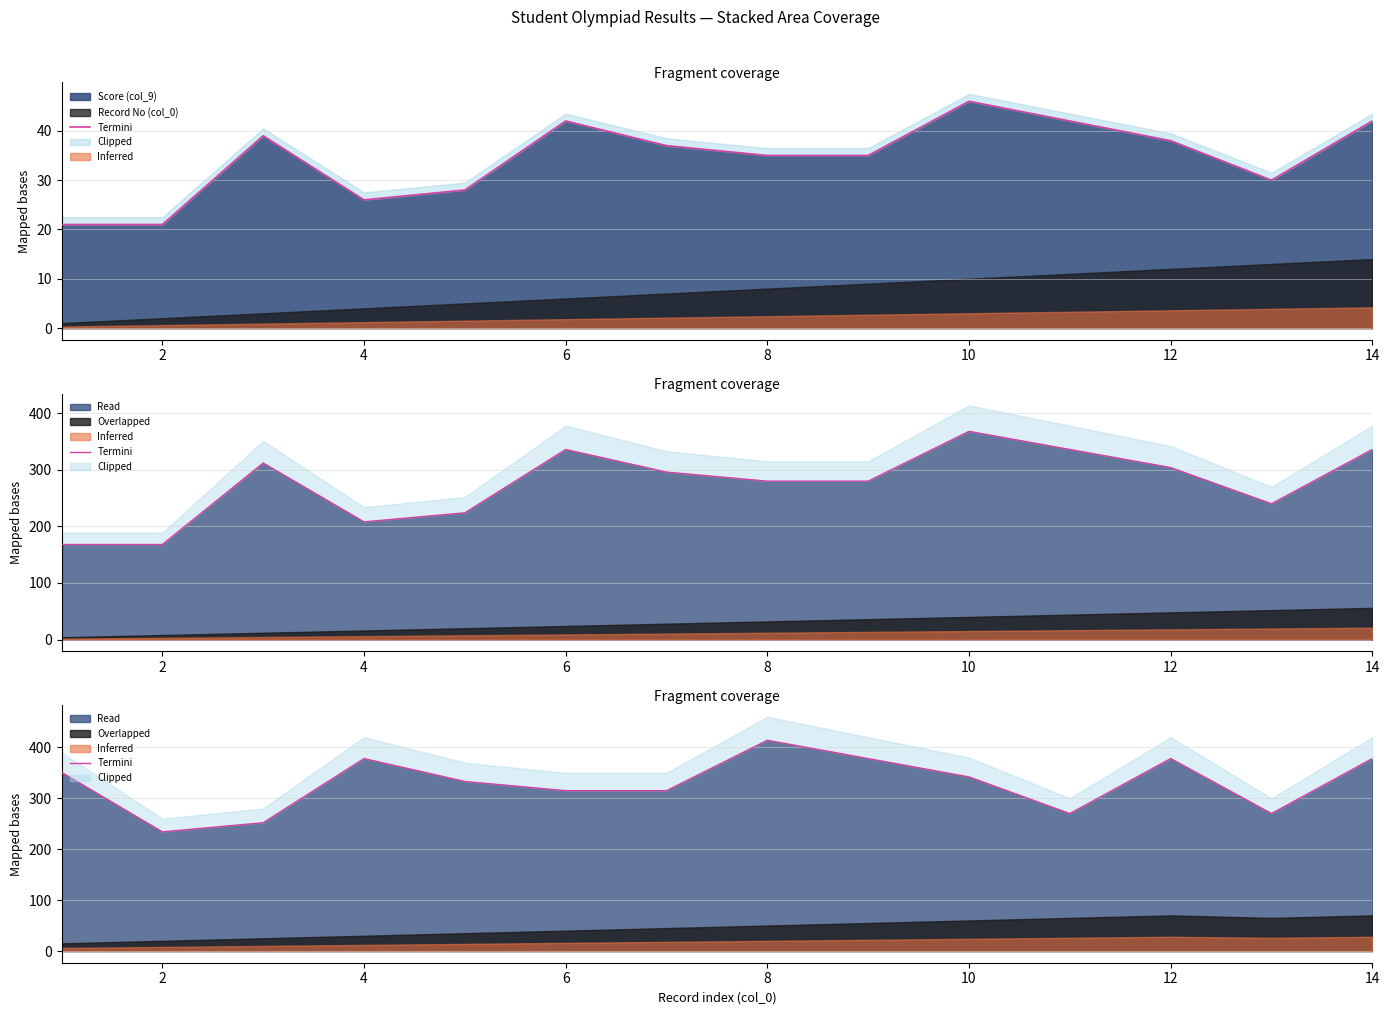

Which category has the lowest value across all series?

2